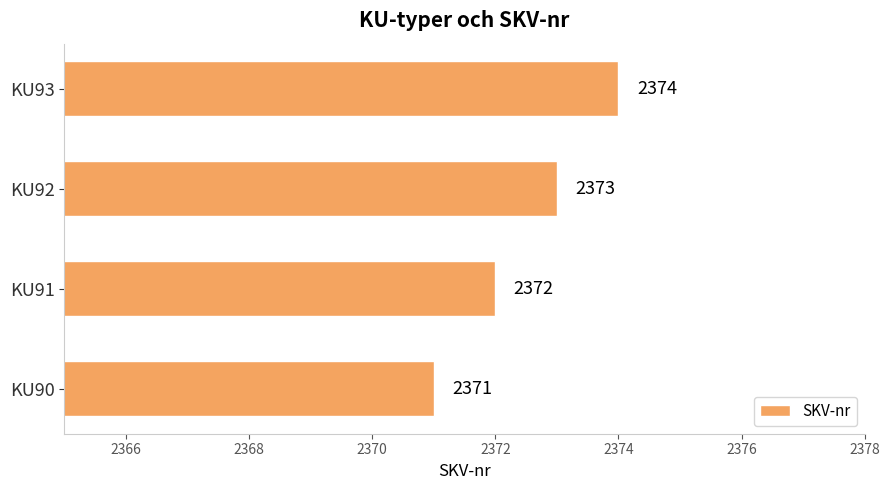

The chart shows a value of 3974 at KU91. True or false?

False